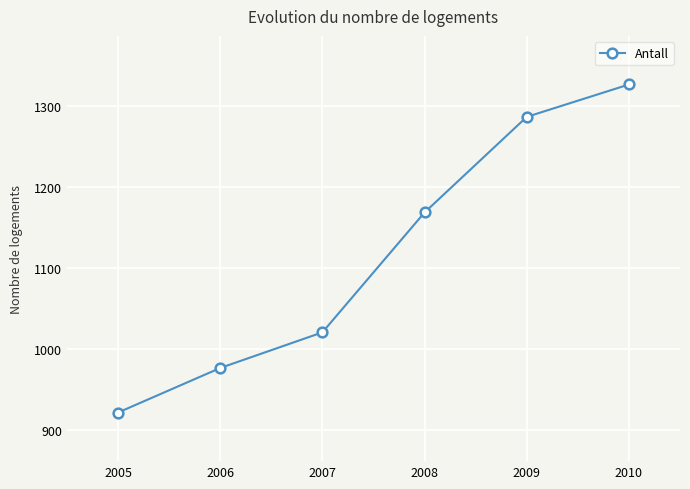

How many data points are less than 1169?

3